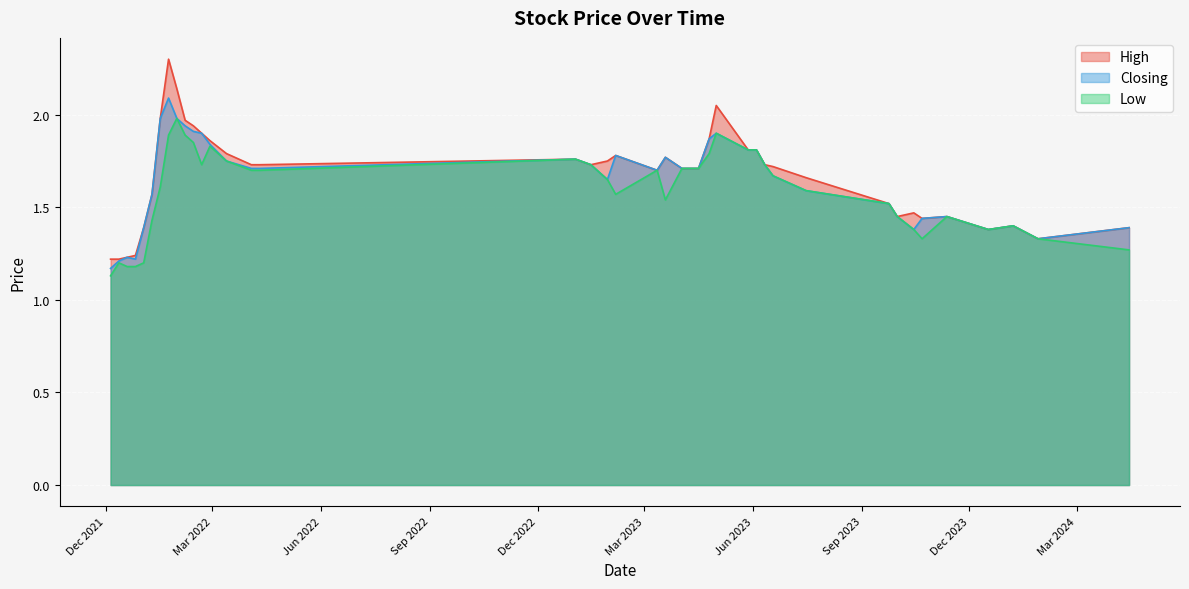

The Low series shows 0.8 at 16/07/2023. True or false?

False